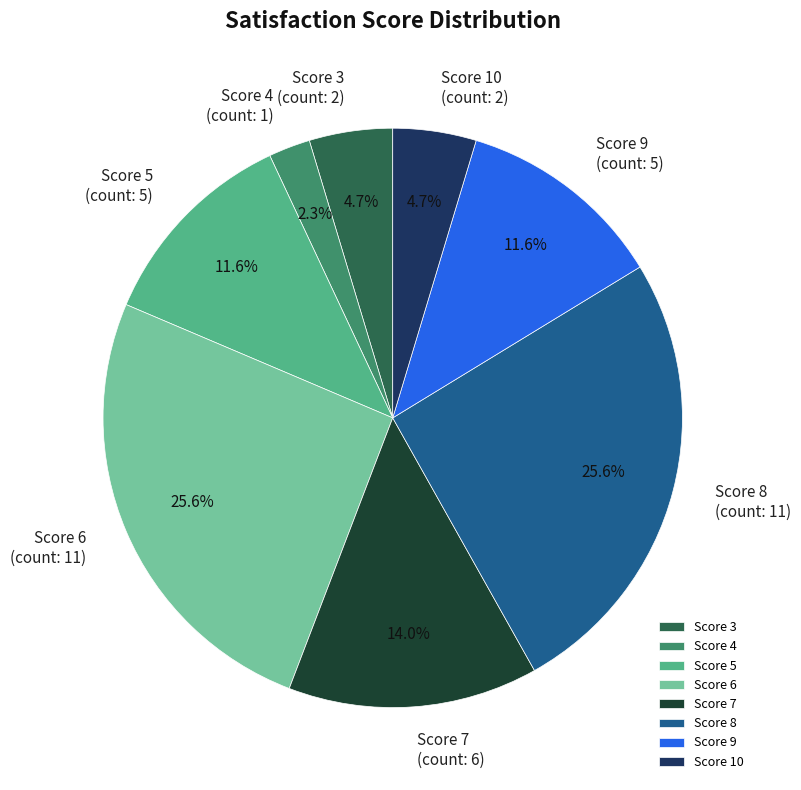

Does Score 7 represent more than half of the total?

No